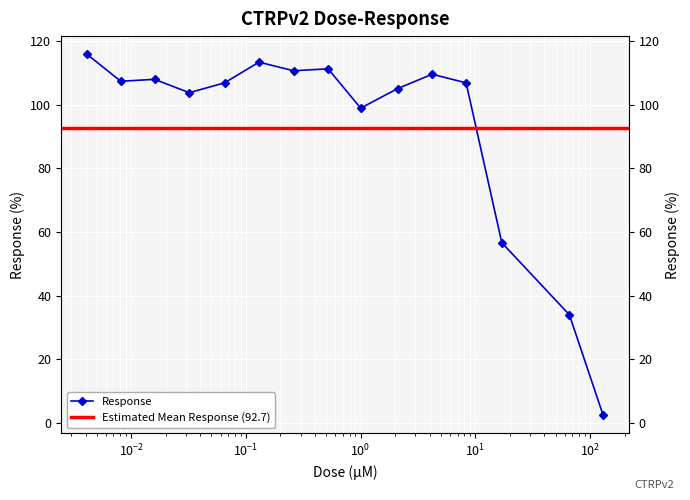

How many values are below 106?

6